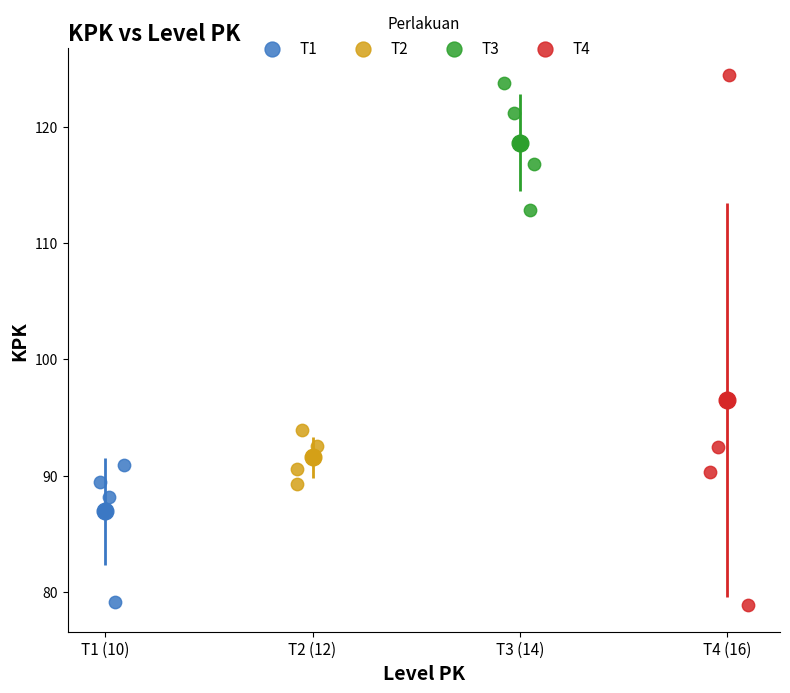

Which series has the largest Y range (max minus min)?

T4